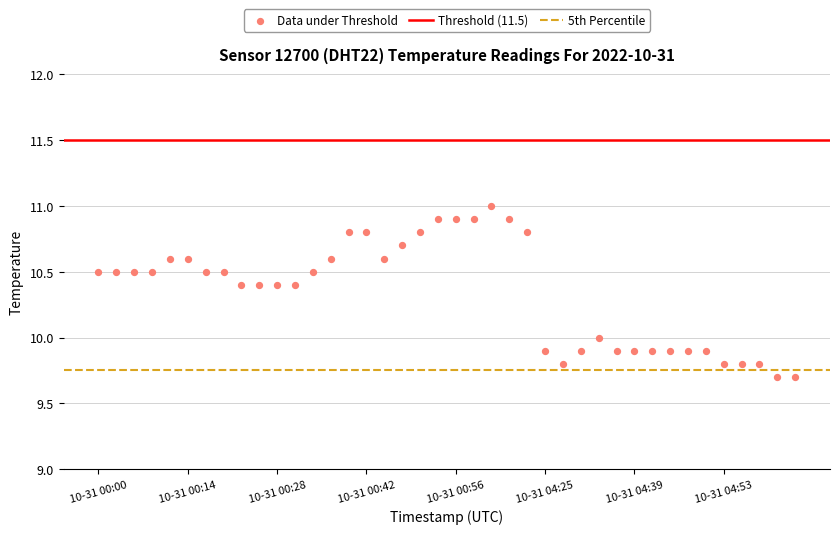

What is the range of Y values (max minus min)?

1.3